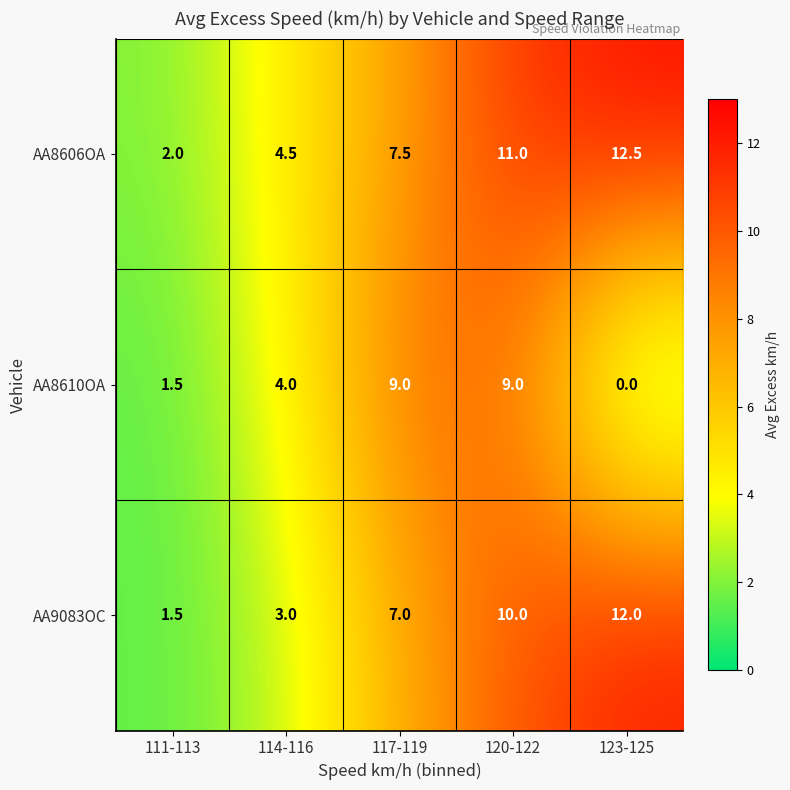

True or false: AA9083OC has a value of 12.0 at 123-125.

True